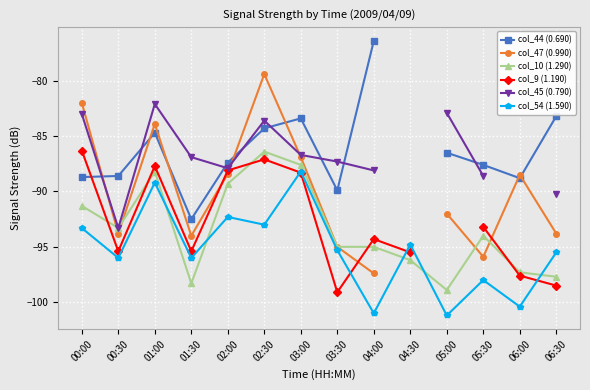

How many interior local peaks does the col_54 (1.590) series have?

5